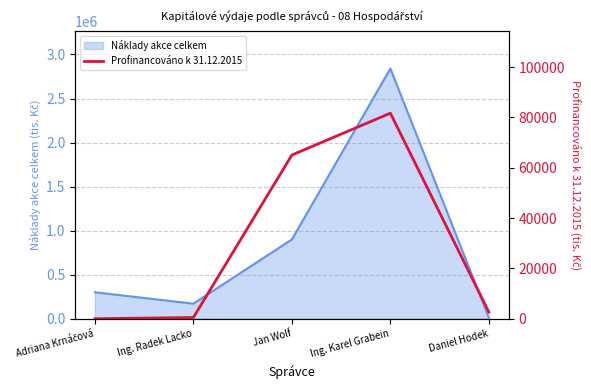

At which category does the chart reach its peak across all series?

Ing. Karel Grabein